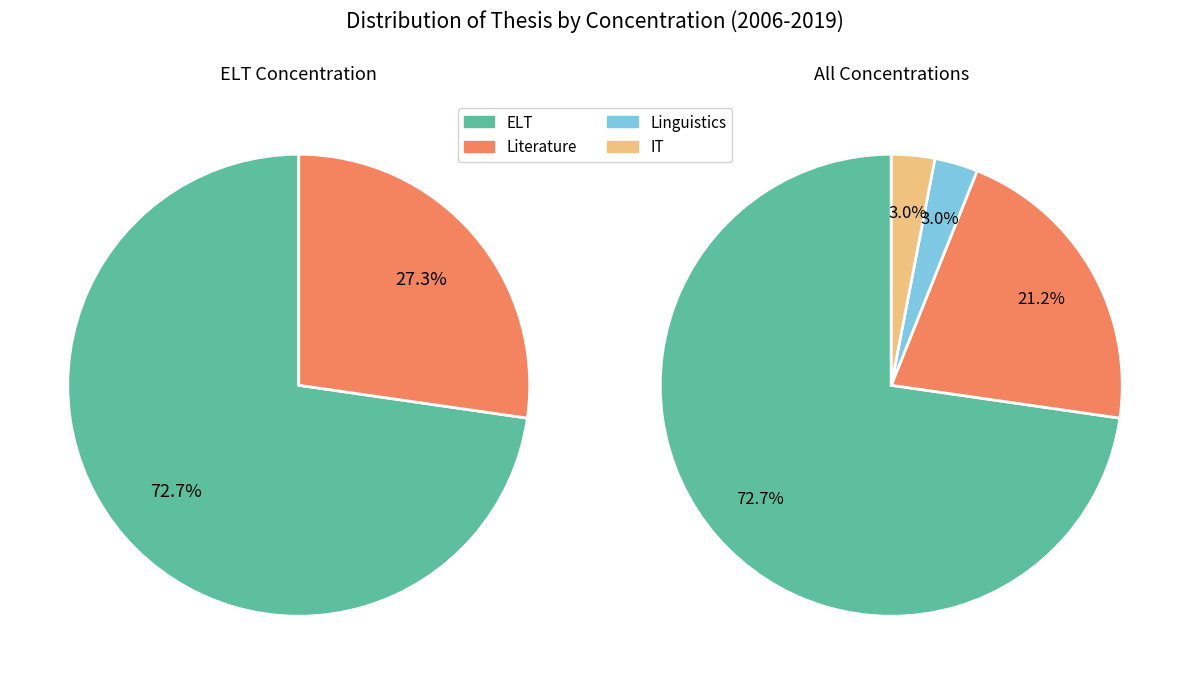

Which category has the biggest portion of the pie?

ELT